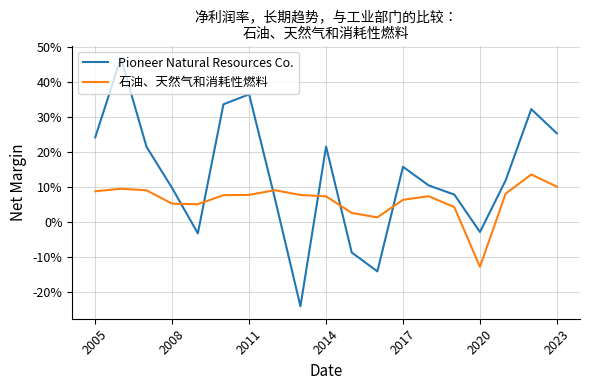

What is the maximum value shown in the chart?

0.5